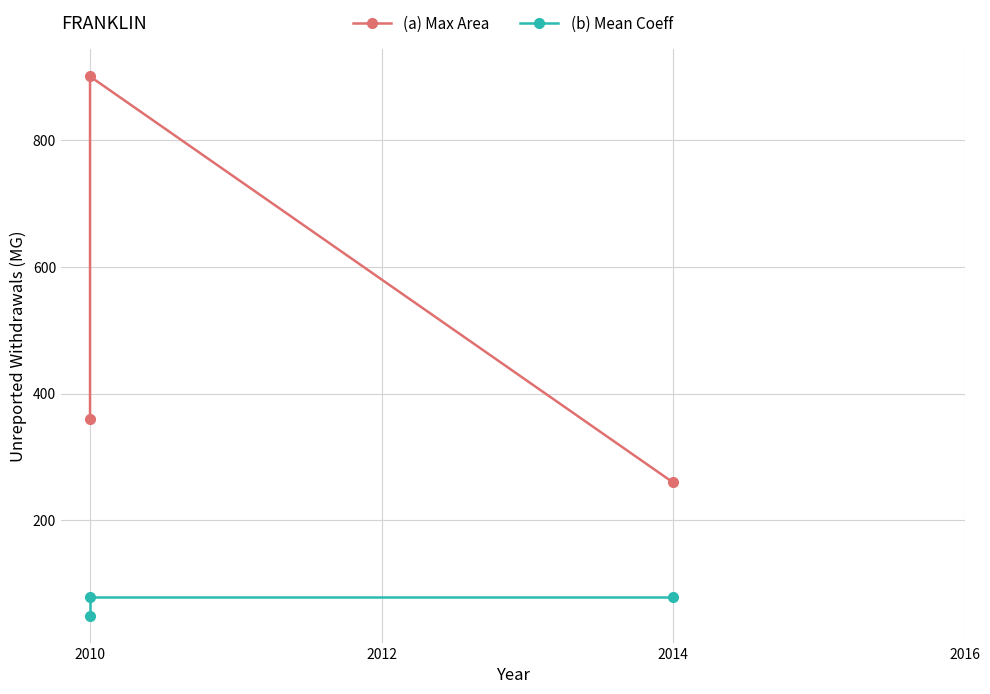

Which has a higher value, 2010 or 2014?

2010